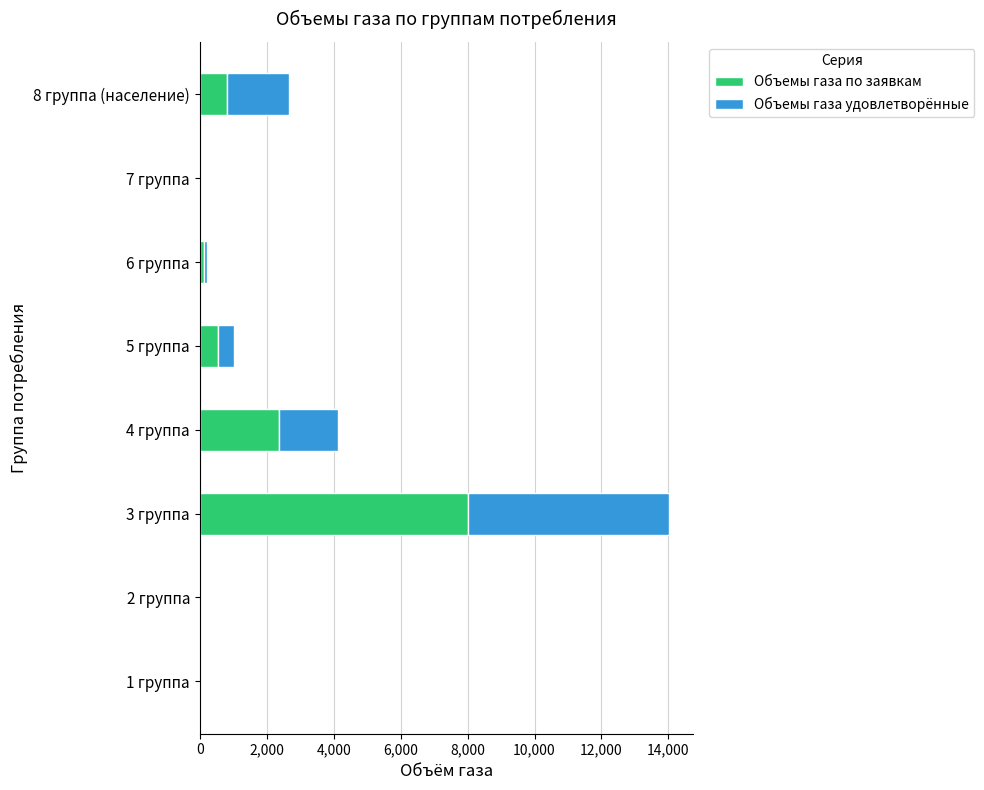

What is the average value of the Объемы газа по заявкам series?

1486.9